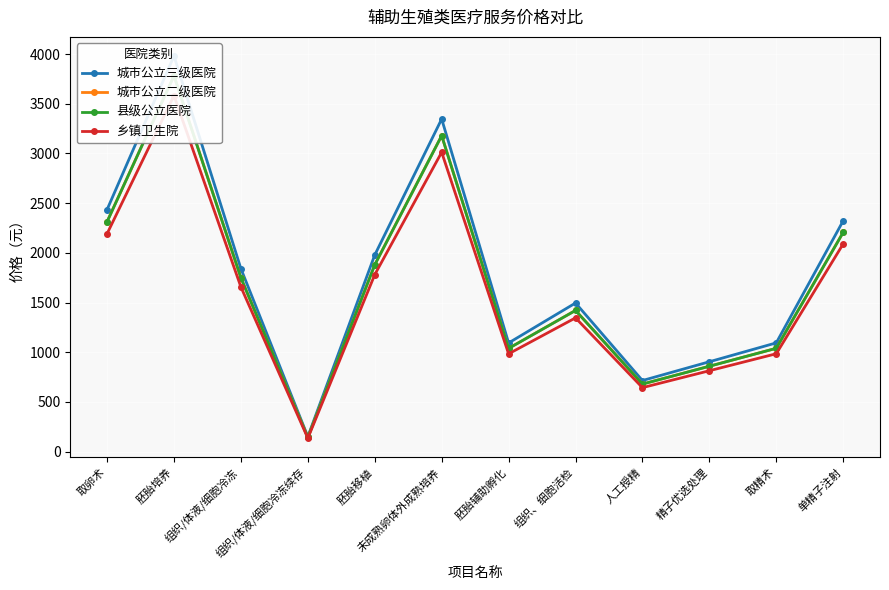

What value does the 城市公立三级医院 series have at 胚胎培养?

3980.0